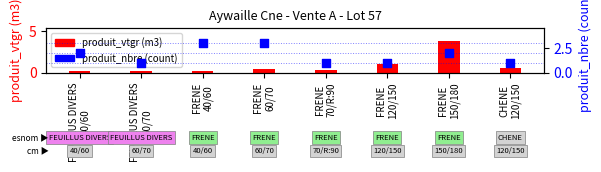

Is the value of produit_vtgr at FRENE
120/150 greater than the value of produit_nbre at FEUILLUS DIVERS
40/60?

No